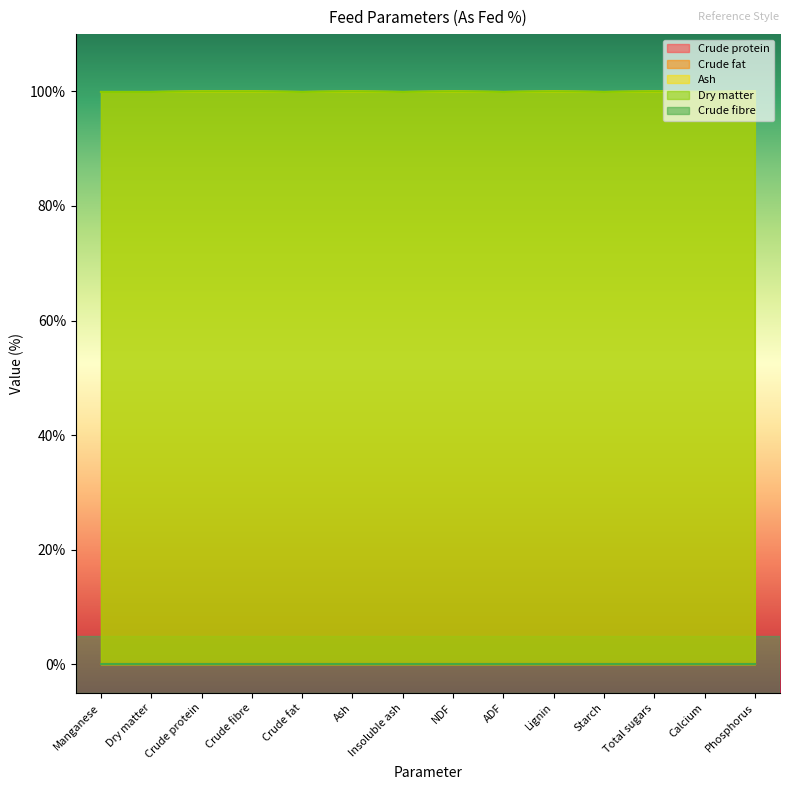

Which label corresponds to the smallest value in the chart?

Manganese